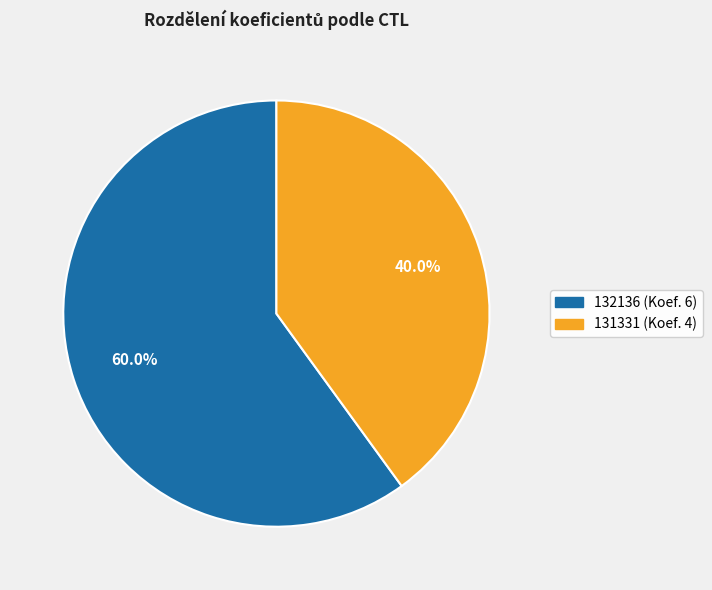

To the nearest percent, what is the combined percentage of 132136 and 131331?

100%